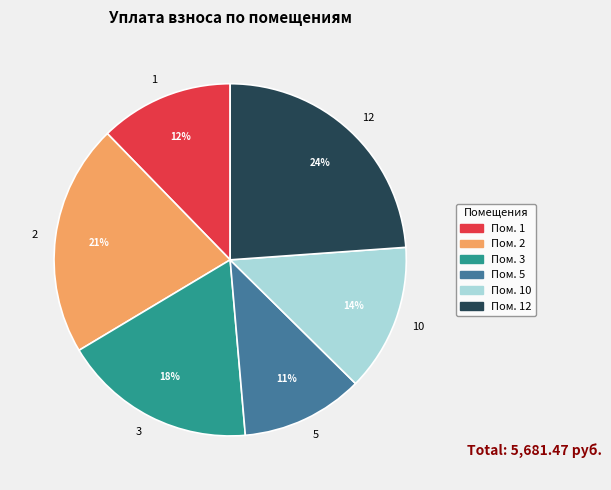

Which has a higher value, 10 or 5?

10